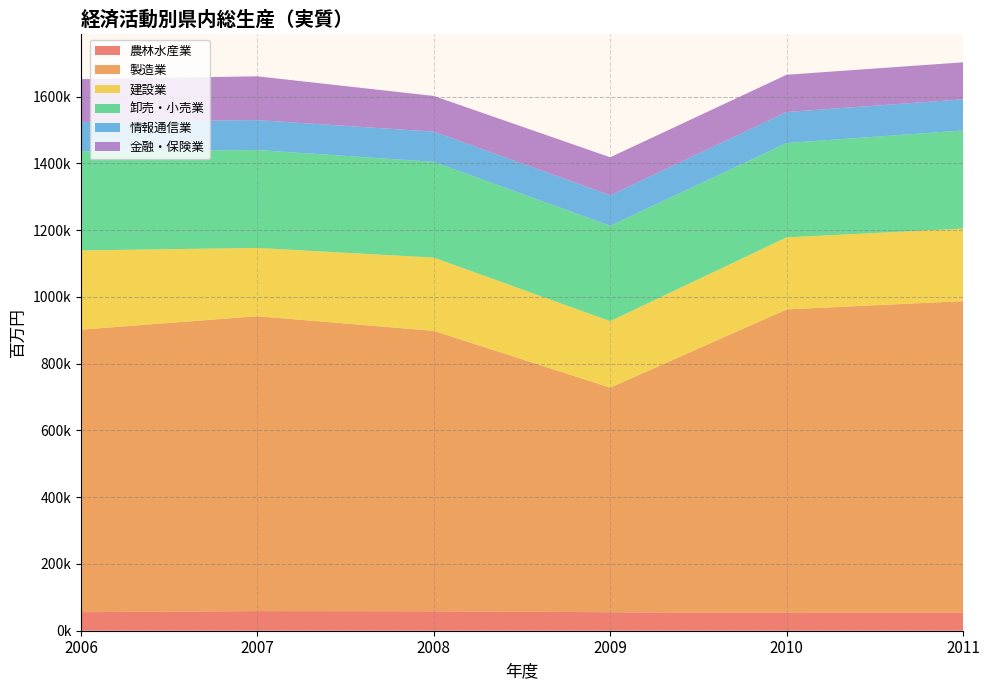

Reading left to right, list all the values displayed in this chart.

農林水産業: 2006=55597	2007=58780	2008=58216	2009=55392	2010=53503	2011=54155
製造業: 2006=846515	2007=883596	2008=840307	2009=672953	2010=909246	2011=933483
建設業: 2006=237354	2007=204556	2008=219519	2009=199311	2010=215911	2011=217244
卸売・小売業: 2006=296726	2007=293411	2008=286849	2009=285662	2010=282673	2011=294040
情報通信業: 2006=88275	2007=89624	2008=90531	2009=91374	2010=92910	2011=93281
金融・保険業: 2006=128228	2007=131259	2008=106968	2009=113891	2010=111607	2011=110984